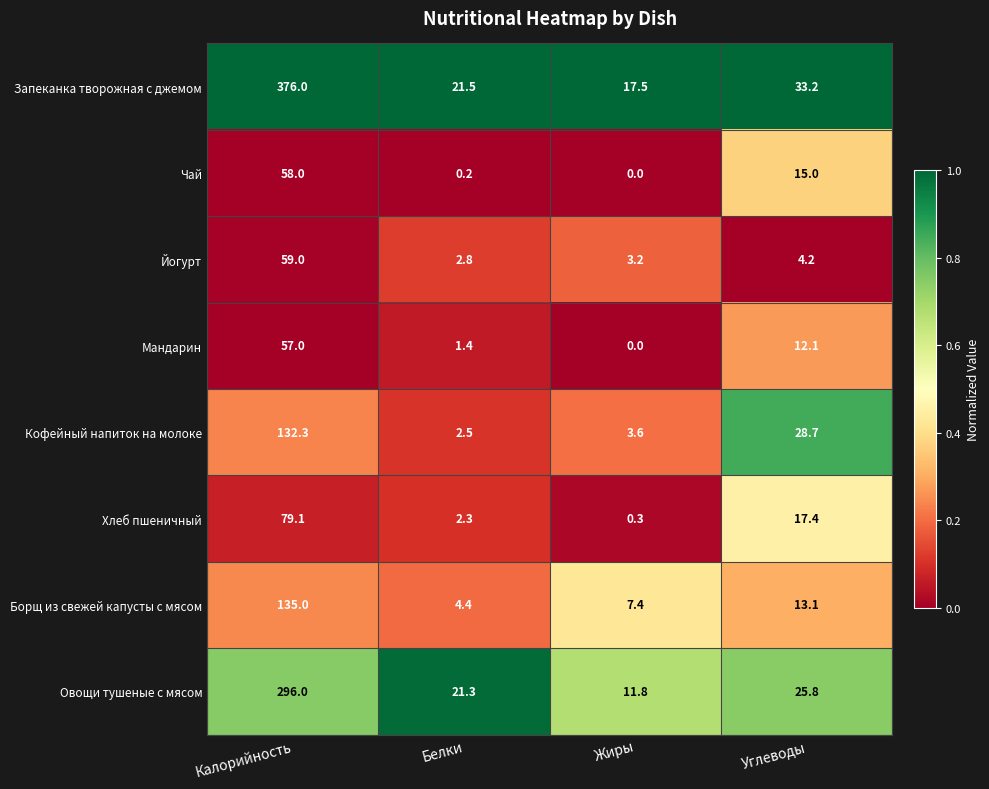

The Борщ из свежей капусты с мясом series shows 6.1 at Углеводы. True or false?

False